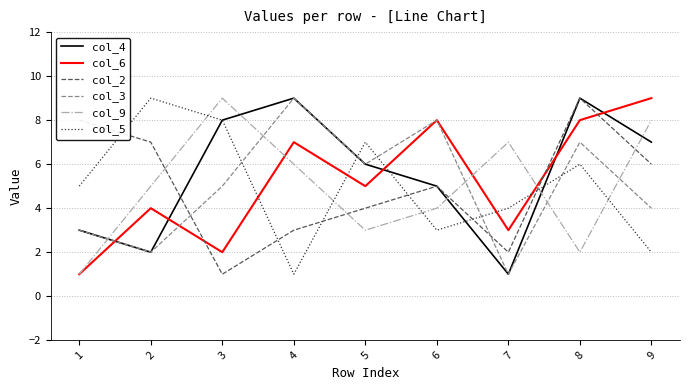

What is the difference between the col_5 values at 6 and 1?

2